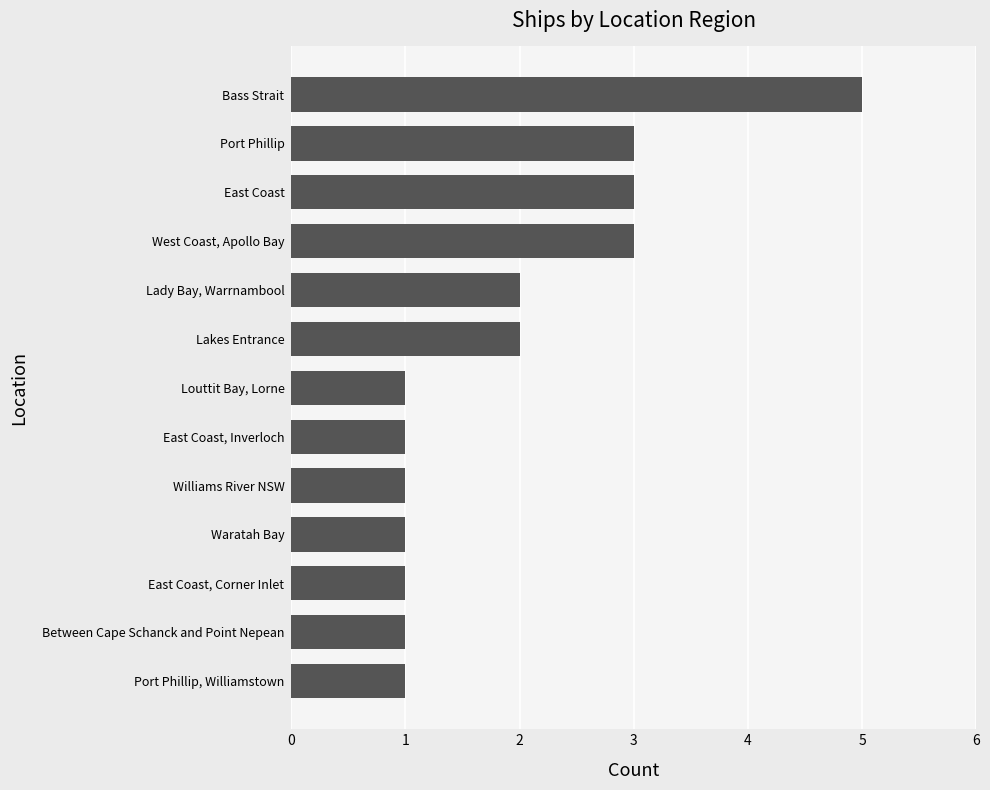

Between Lady Bay, Warrnambool and Port Phillip, Williamstown, which is larger?

Lady Bay, Warrnambool